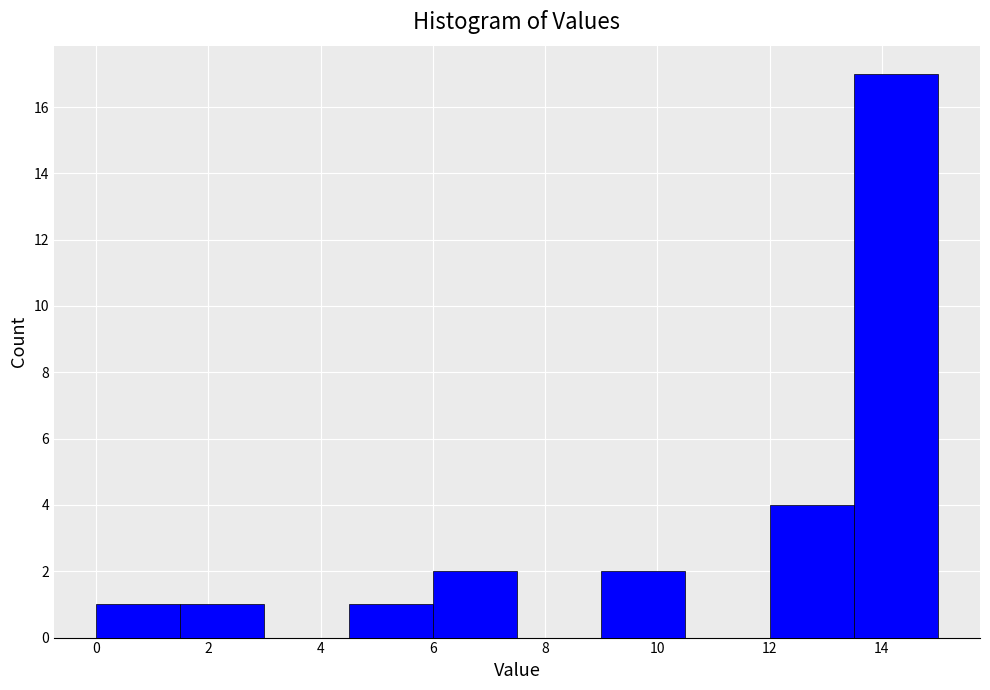

Reading left to right, list every bar in this chart as the range it spans on the x-axis followed by its height. Neither the bar edges nor the heights are printed on the chart, so give them approximately, as read against the axes.

0.0 to 1.5: 1
1.5 to 3.0: 1
3.0 to 4.5: 0
4.5 to 6.0: 1
6.0 to 7.5: 2
7.5 to 9.0: 0
9.0 to 10.5: 2
10.5 to 12.0: 0
12.0 to 13.5: 4
13.5 to 15.0: 17